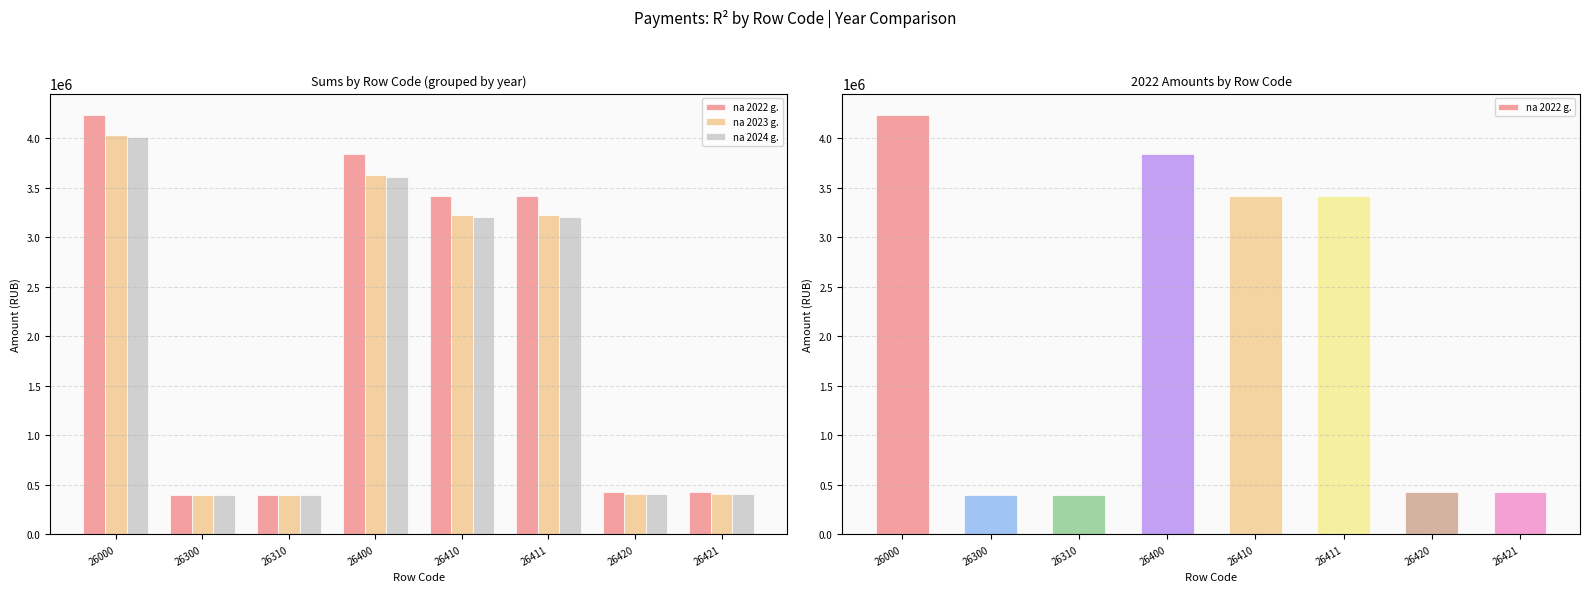

Reading left to right, list all the values displayed in this chart.

na 2022 g.: 26000=4236353.6	26300=398000.0	26310=398000.0	26400=3838353.6	26410=3411485.6	26411=3411485.6	26420=426867.9	26421=426867.9
na 2023 g.: 26000=4029067.0	26300=398000.0	26310=398000.0	26400=3631067.0	26410=3222693.0	26411=3222693.0	26420=408374.0	26421=408374.0
na 2024 g.: 26000=4005391.0	26300=398000.0	26310=398000.0	26400=3607391.0	26410=3199017.0	26411=3199017.0	26420=408374.0	26421=408374.0